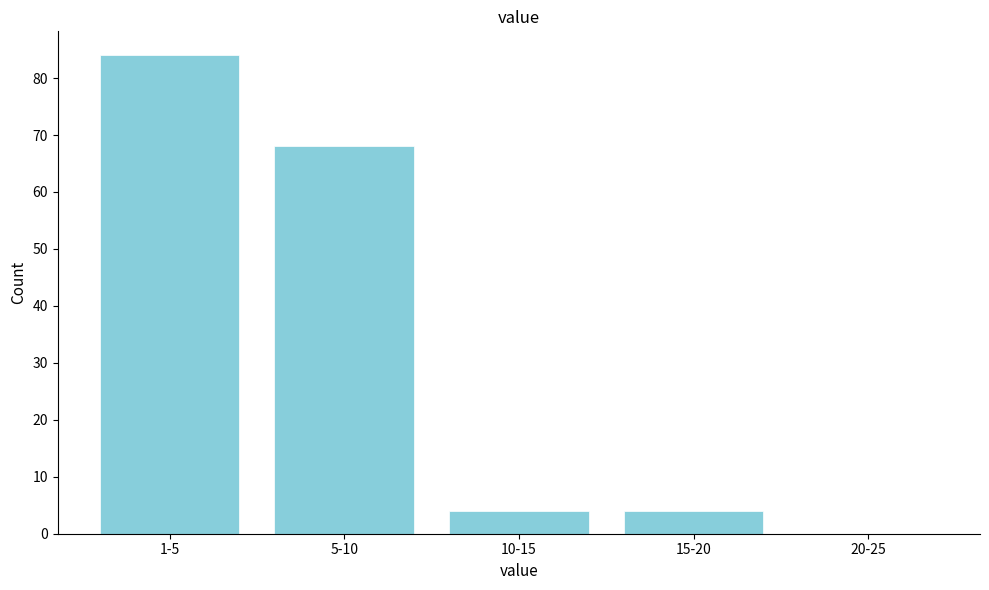

Reading left to right, extract all data points from this chart.

1-5=84	5-10=68	10-15=4	15-20=4	20-25=0